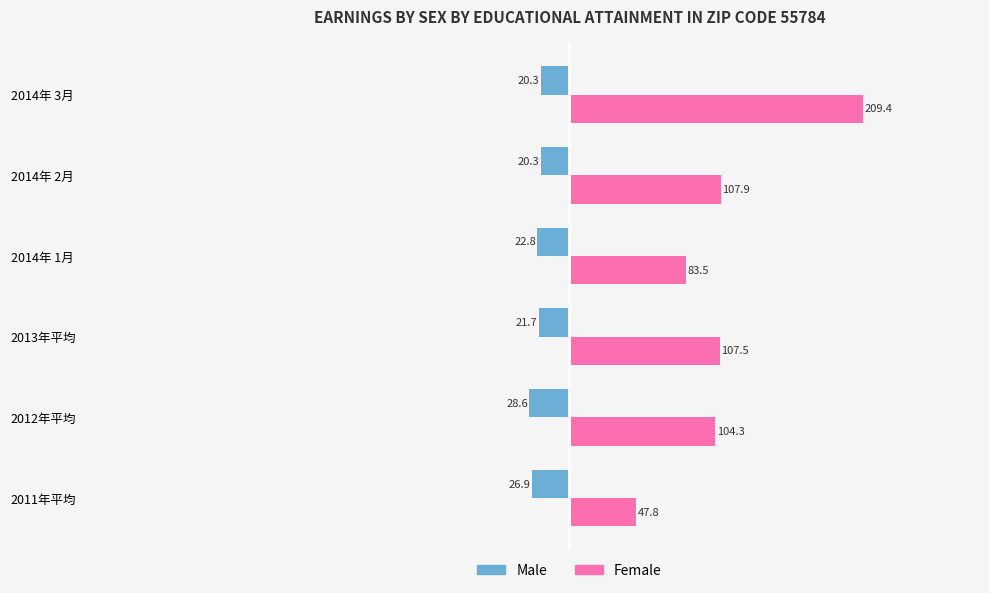

What is the sum of all Female values?

660.4